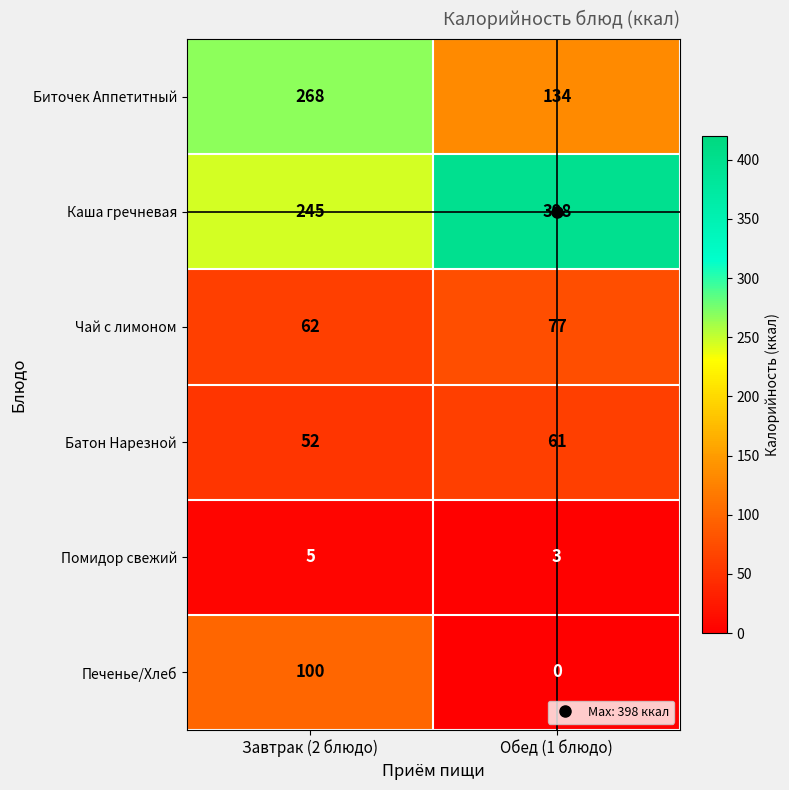

What value does the Помидор свежий series have at Завтрак (2 блюдо)?

5